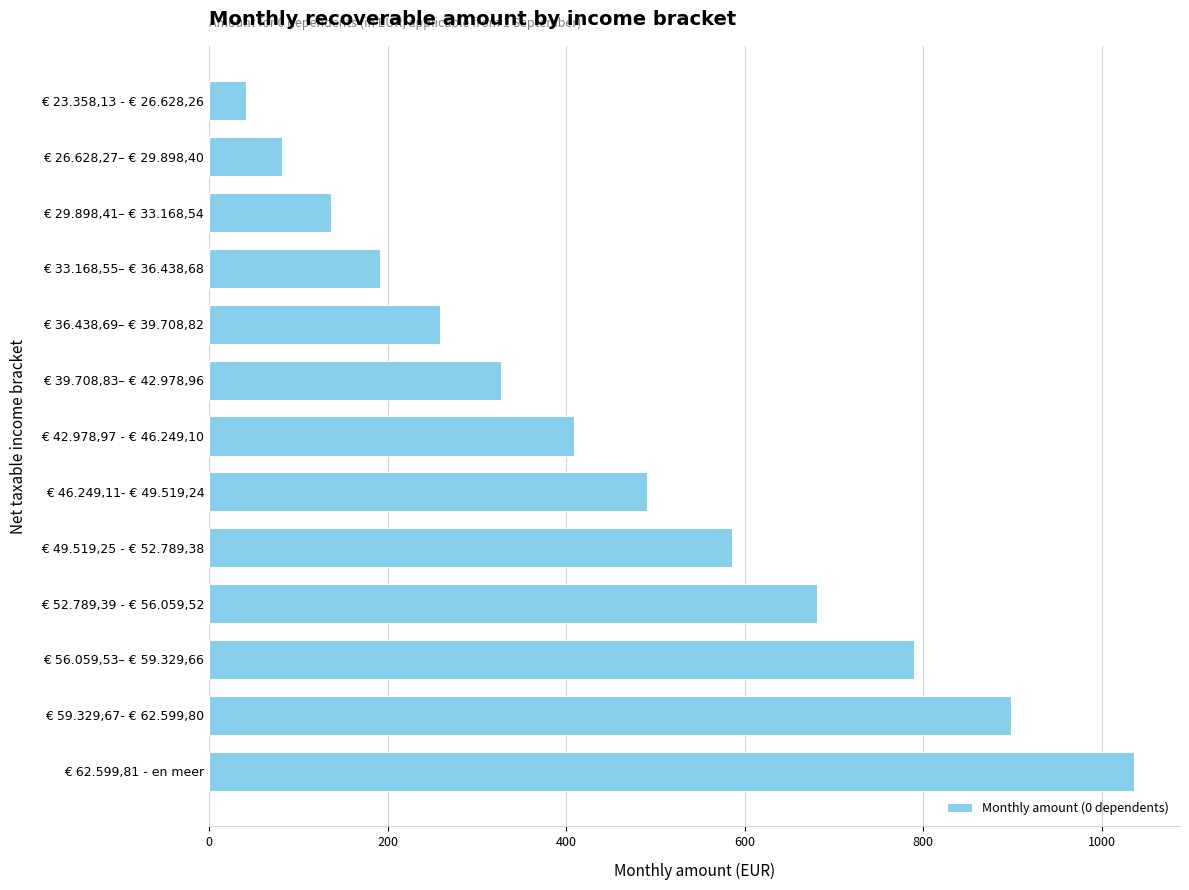

How many data points are less than 409?

6